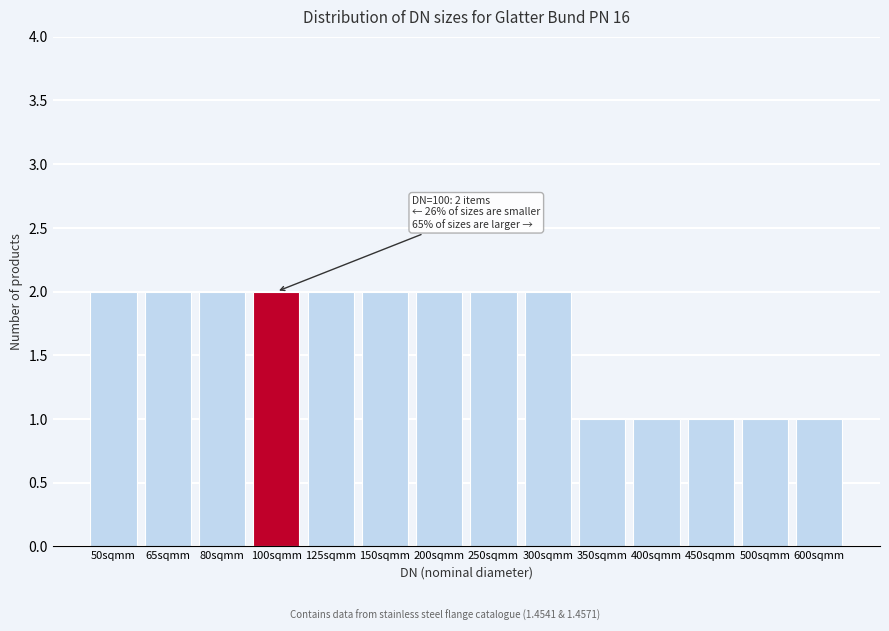

Reading right to left, what are all the values shown in this chart?

1	1	1	1	1	2	2	2	2	2	2	2	2	2